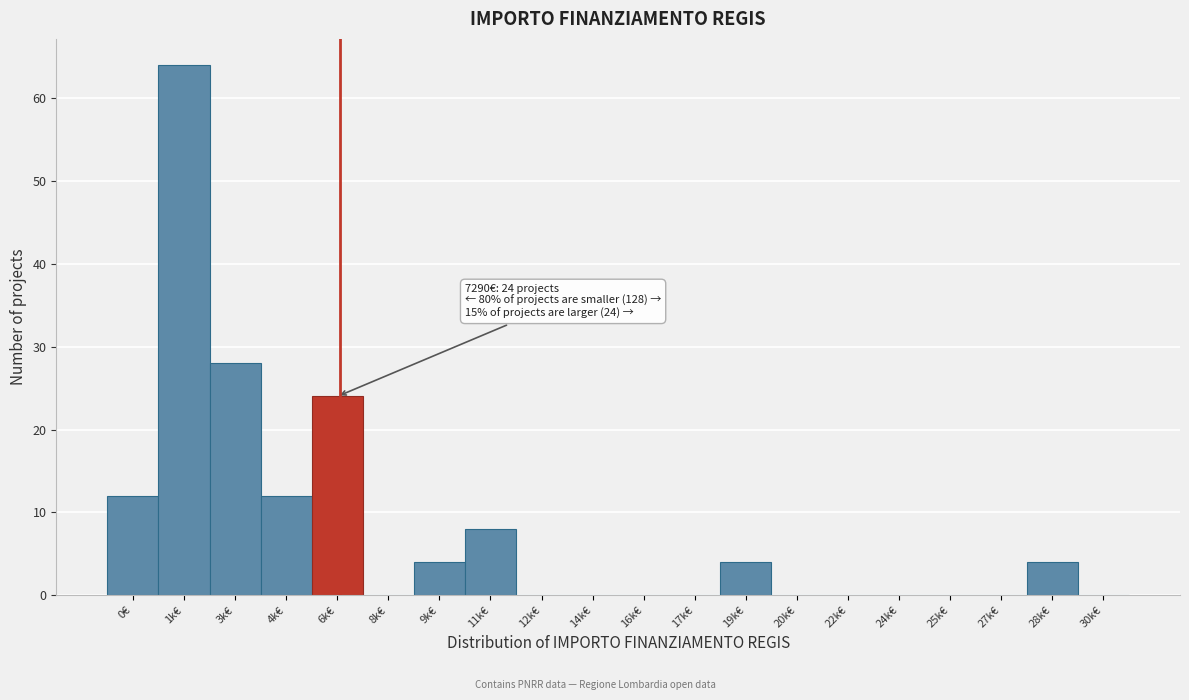

Reading left to right, list all the values displayed in this chart.

0€=12	1k€=64	3k€=28	4k€=12	6k€=24	8k€=0	9k€=4	11k€=8	12k€=0	14k€=0	16k€=0	17k€=0	19k€=4	20k€=0	22k€=0	24k€=0	25k€=0	27k€=0	28k€=4	30k€=0